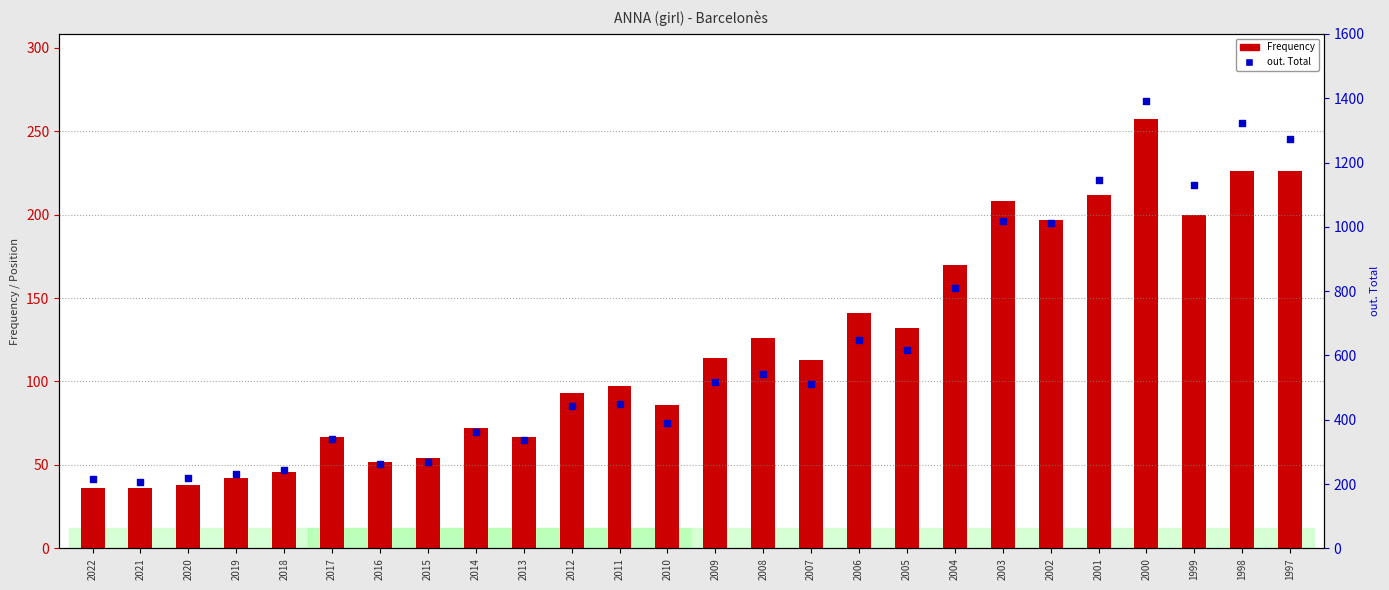

What are all the series names shown in the legend?

Frequency, out. Total